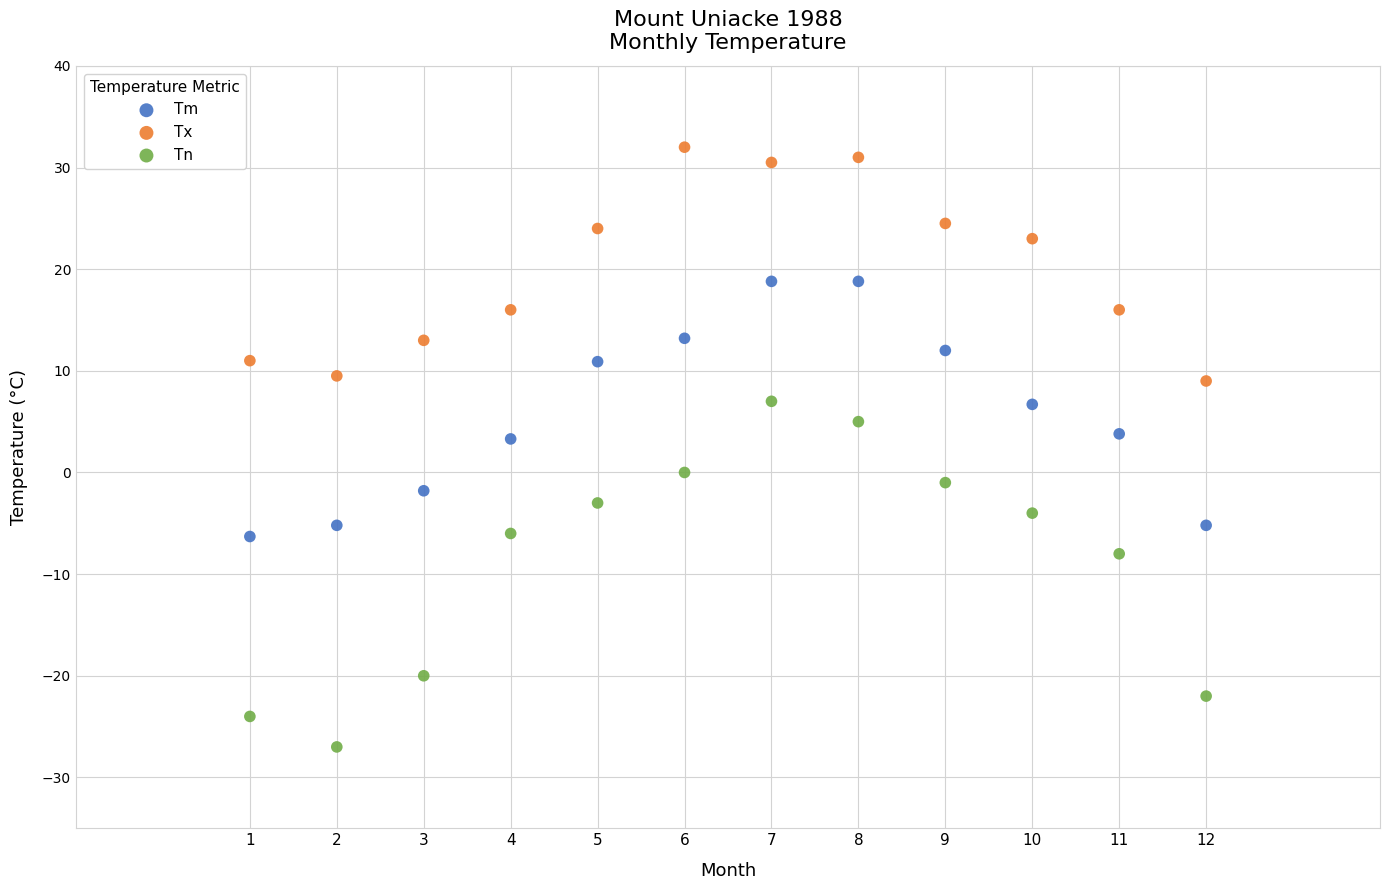

Across all data points, what is the range of X values (max minus min)?

11.0